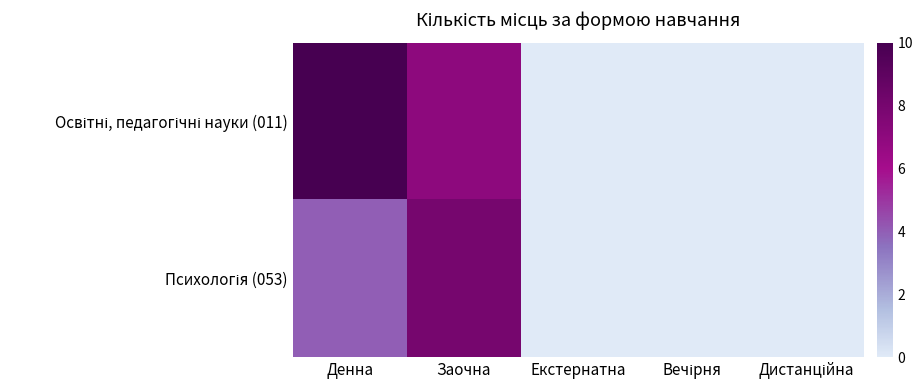

Between Денна and Вечірня, which series saw the biggest shift?

Освітні, педагогічні науки (011)